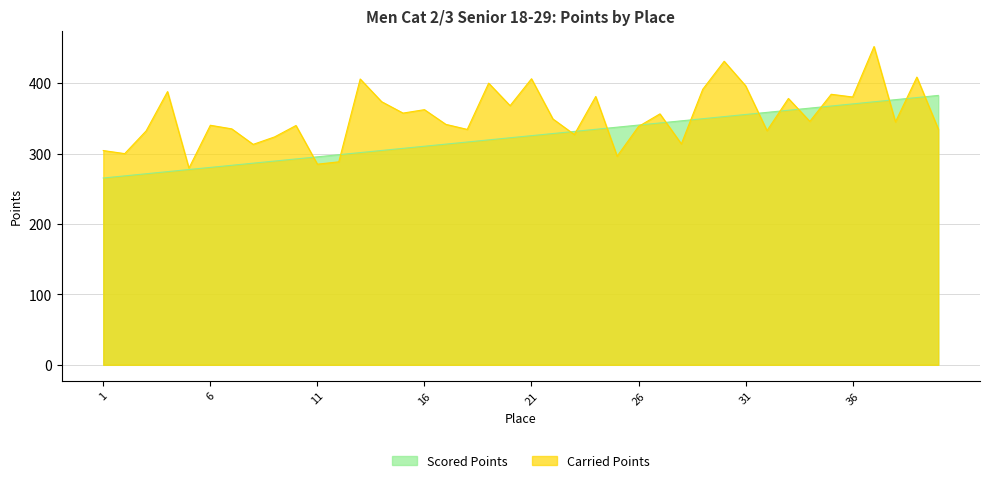

Where is Scored Points nearest to the value 323?

20